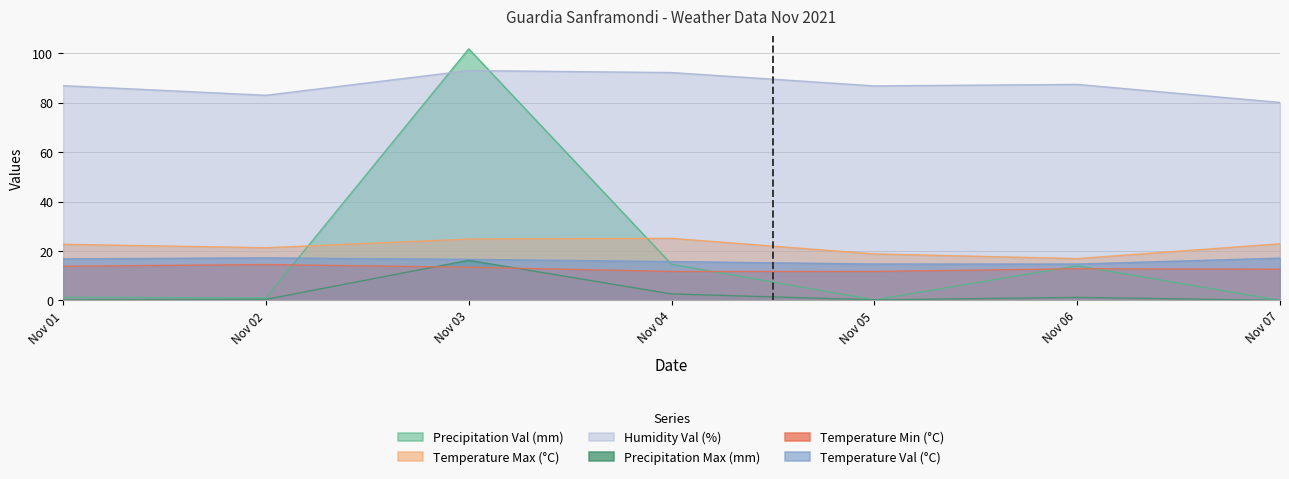

Which series has the widest spread of values?

Precipitation Val (mm)